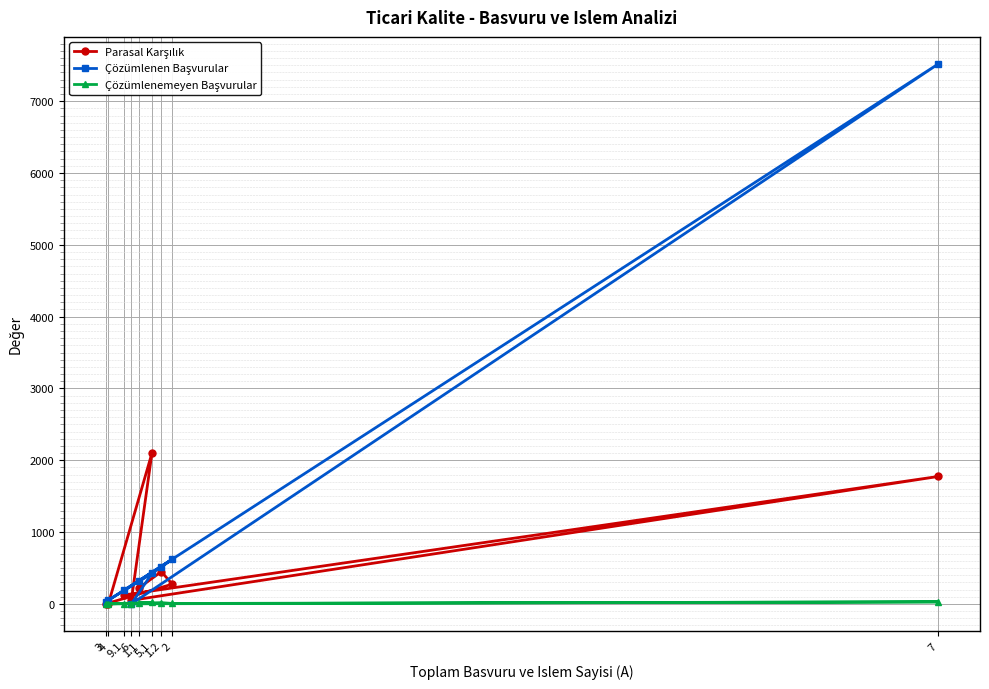

True or false: Çözümlenemeyen Başvurular and Parasal Karşılık intersect in this chart.

False